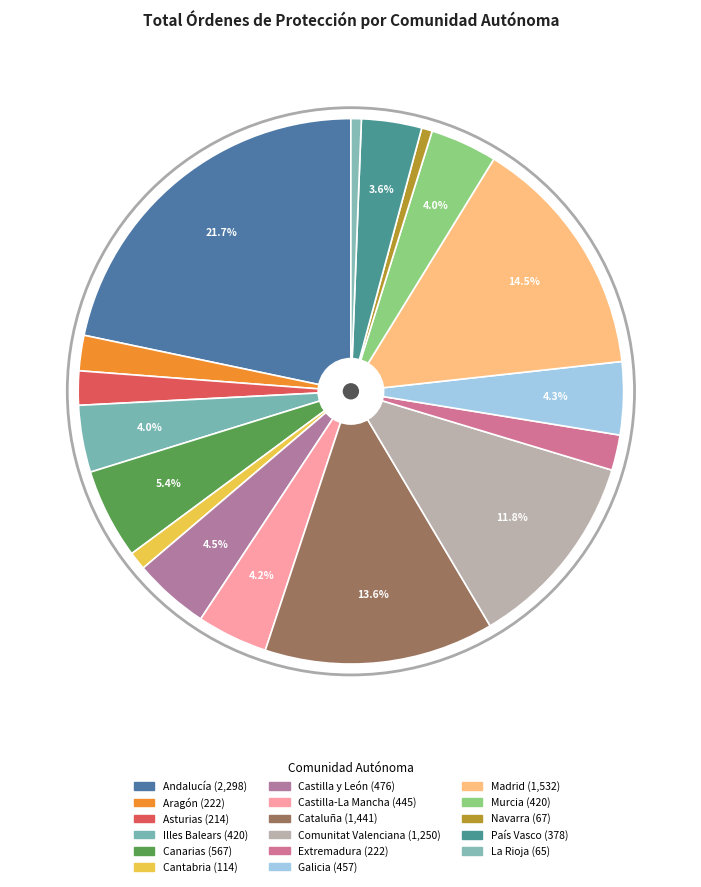

Rank the categories by value from highest to lowest.

Andalucía, Madrid, Cataluña, Comunitat Valenciana, Canarias, Castilla y León, Galicia, Castilla-La Mancha, Illes Balears, Murcia, País Vasco, Aragón, Extremadura, Asturias, Cantabria, Navarra, La Rioja